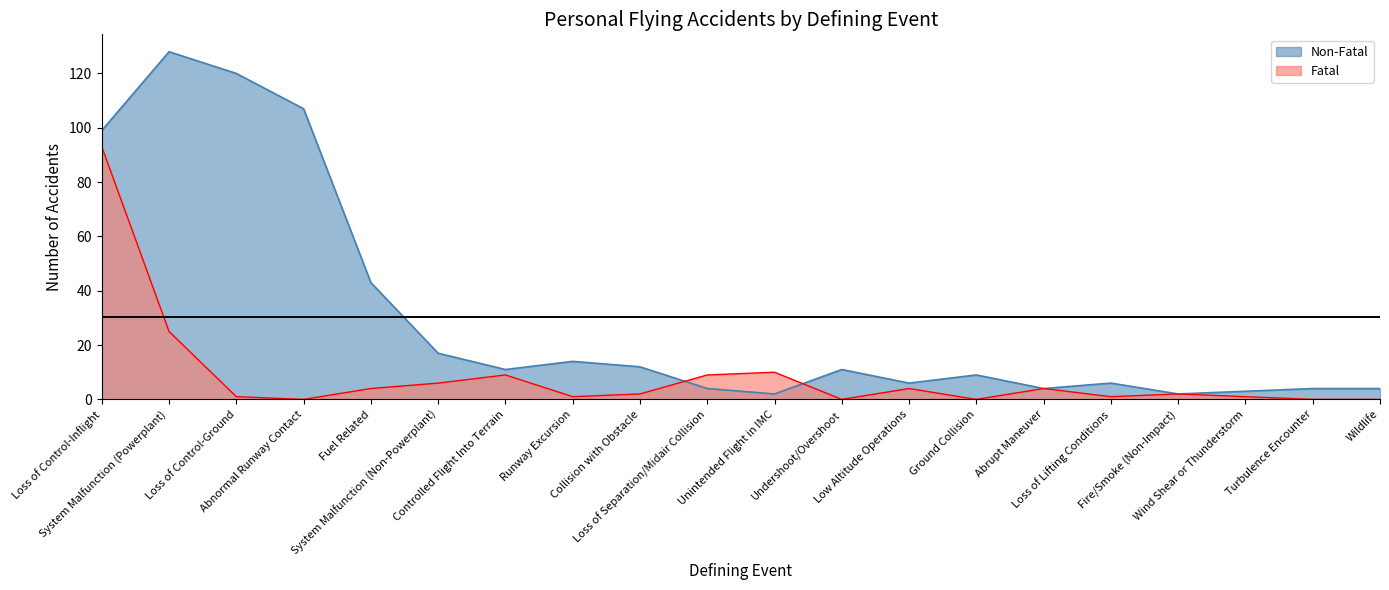

Does the chart have visible grid lines?

No